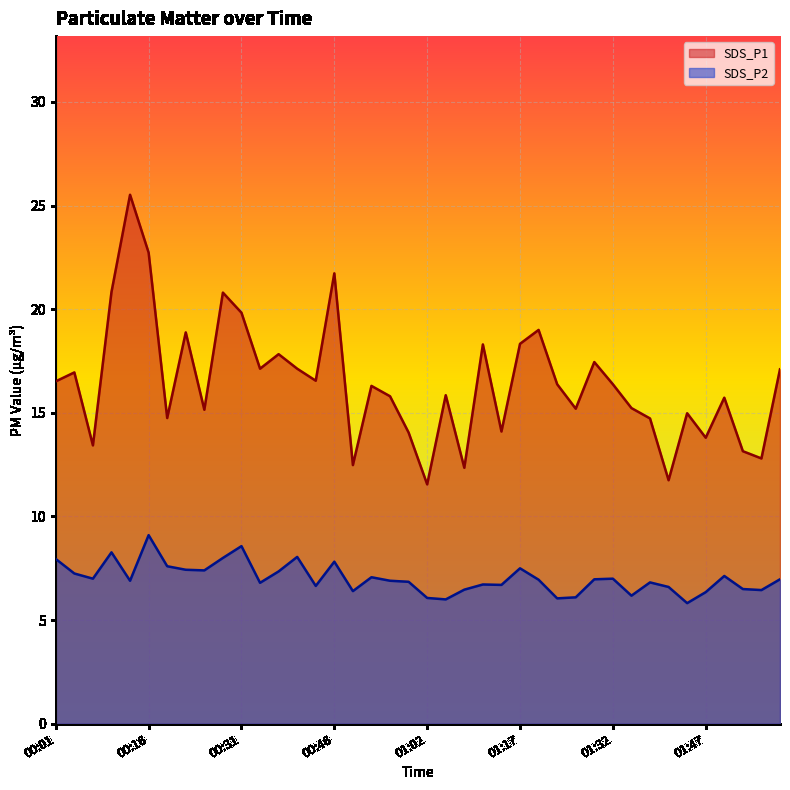

What position from the left is 01:59?

40